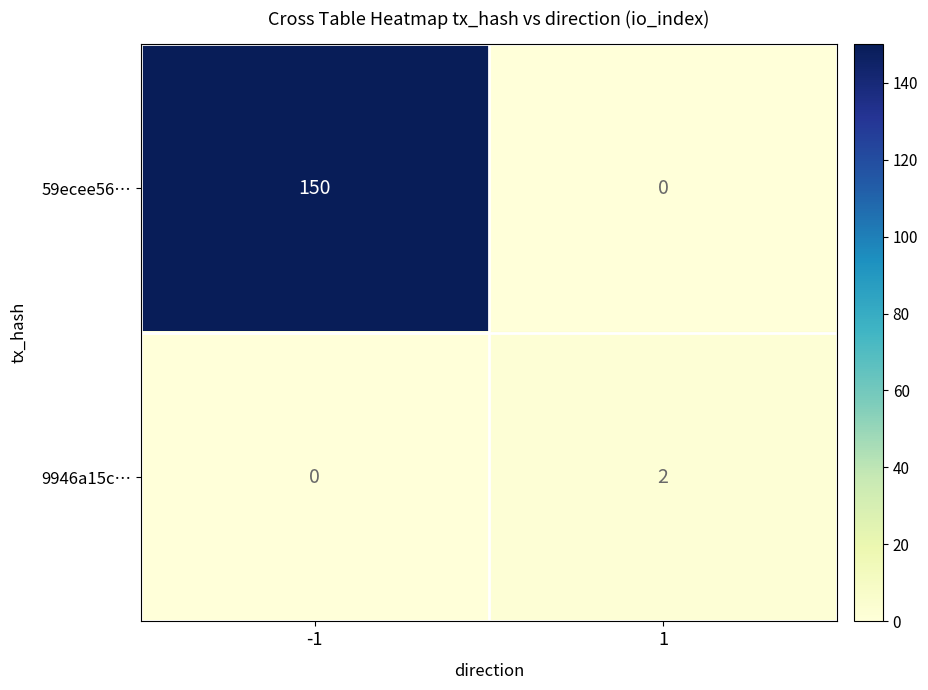

What is the sum of all 59ecee56… values?

150